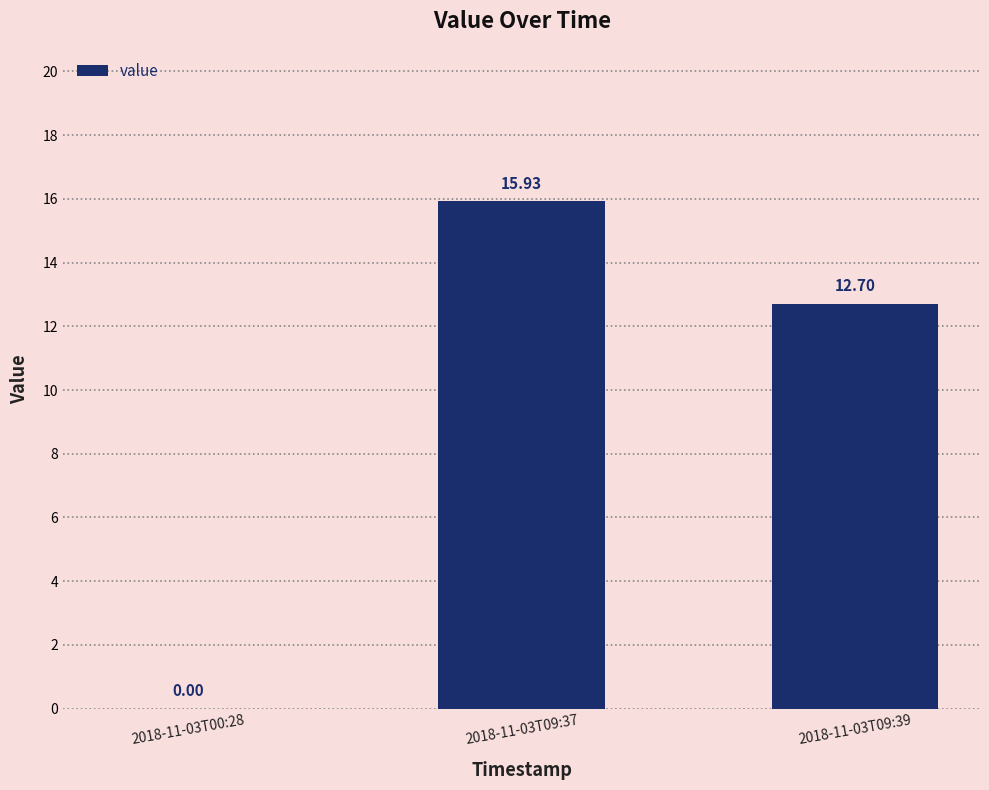

How many categories are shown in the chart?

3